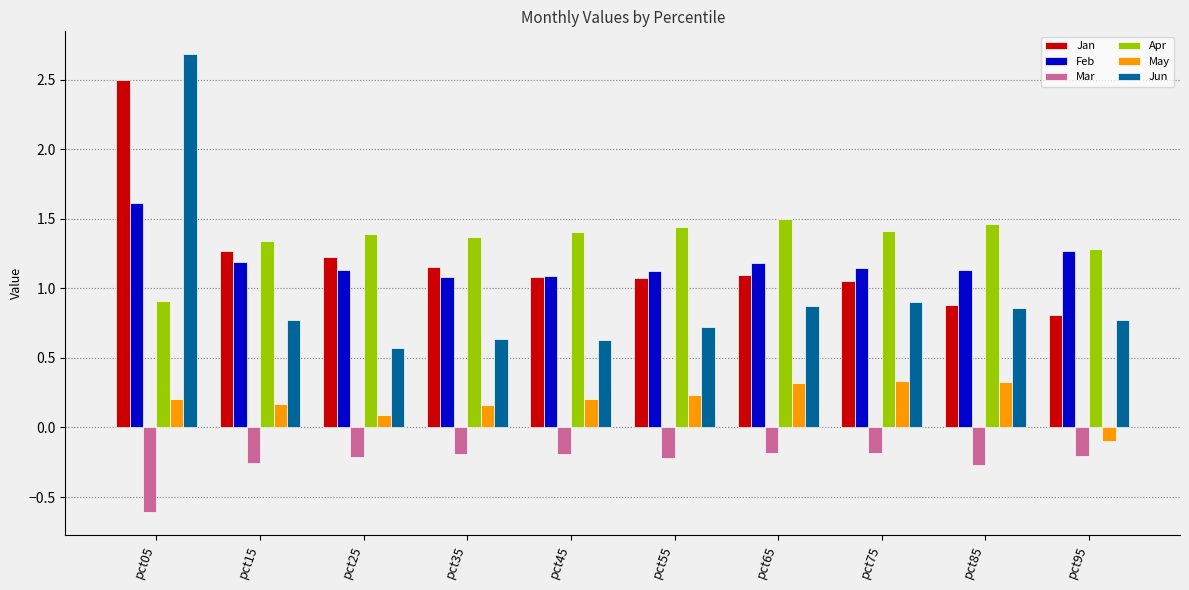

Between pct85 and pct95, which series saw the biggest shift?

May